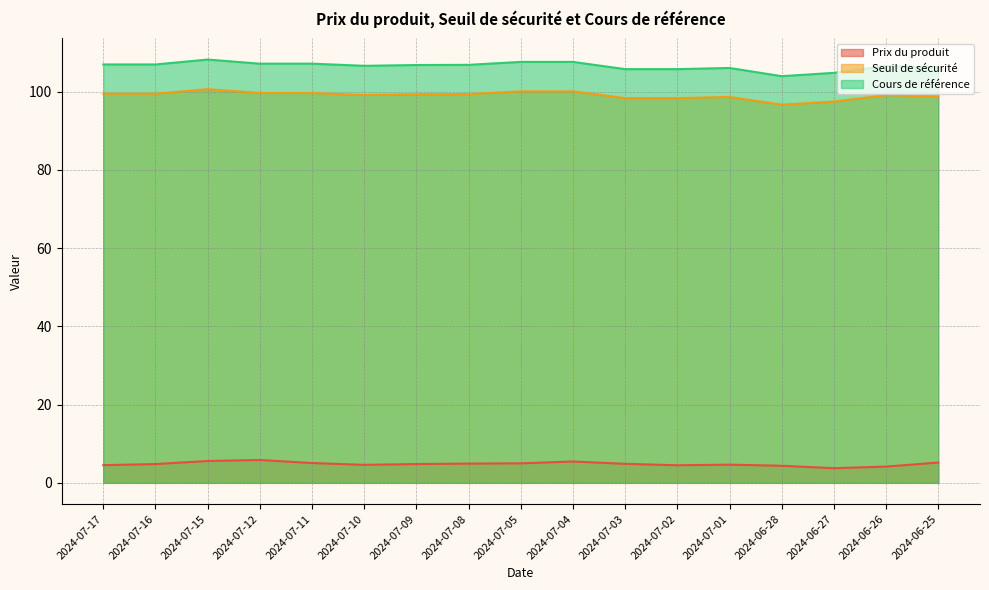

What is the average value of the Prix du produit series?

4.8